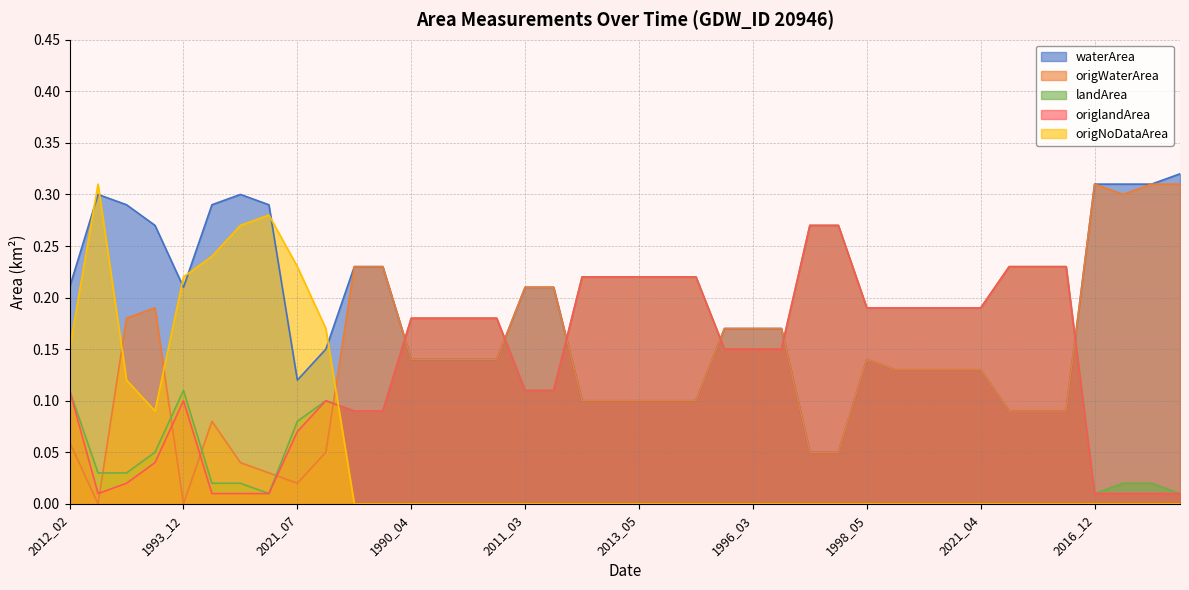

At how many categories does at least one series exceed 0?

40